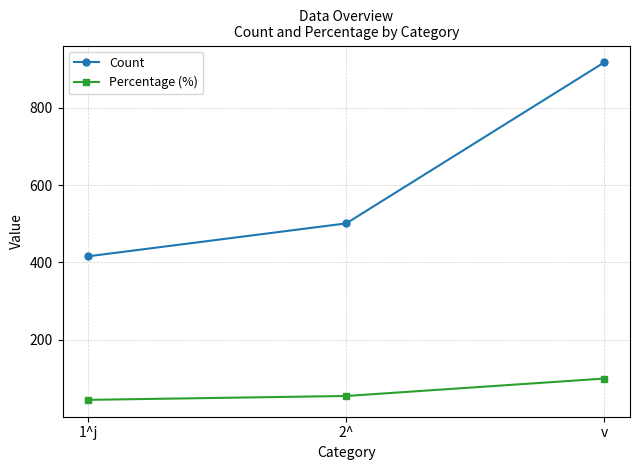

What is the label of the 1st point from the right?

v